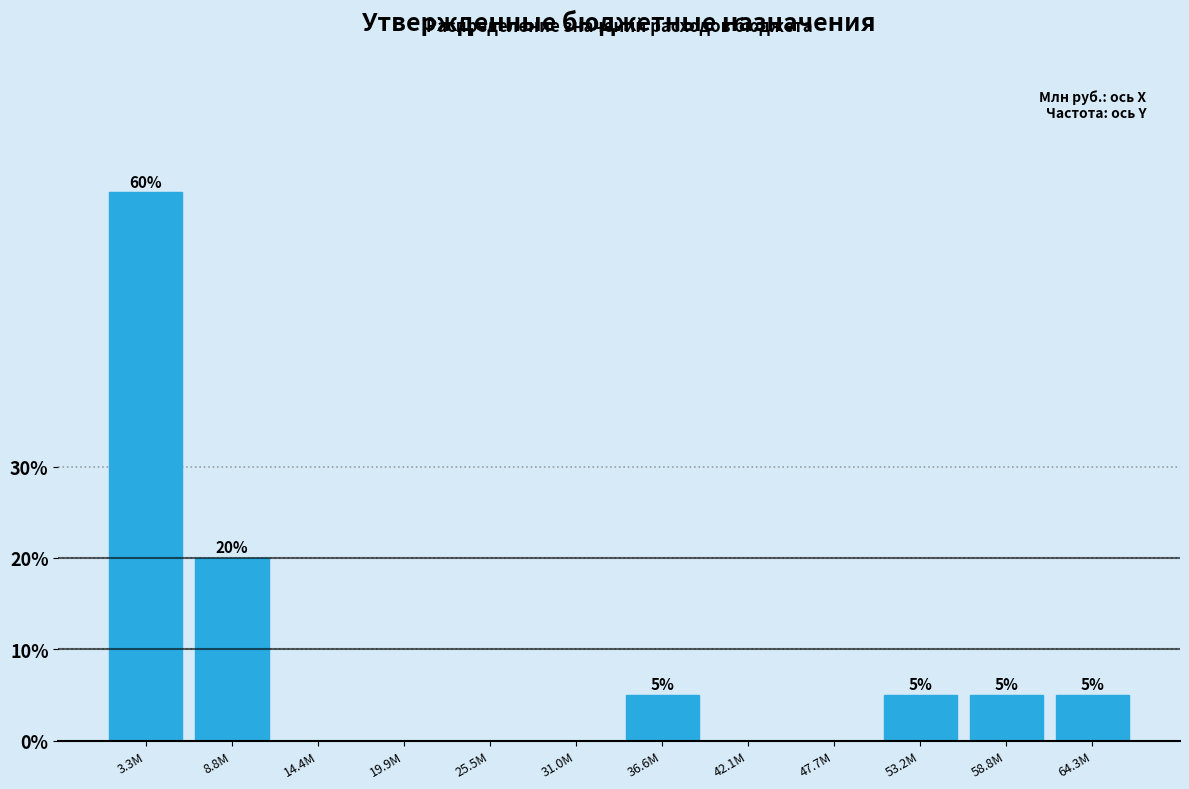

Reading right to left, extract all data points from this chart.

64.3M=5	58.8M=5	53.2M=5	47.7M=0	42.1M=0	36.6M=5	31.0M=0	25.5M=0	19.9M=0	14.4M=0	8.8M=20	3.3M=60